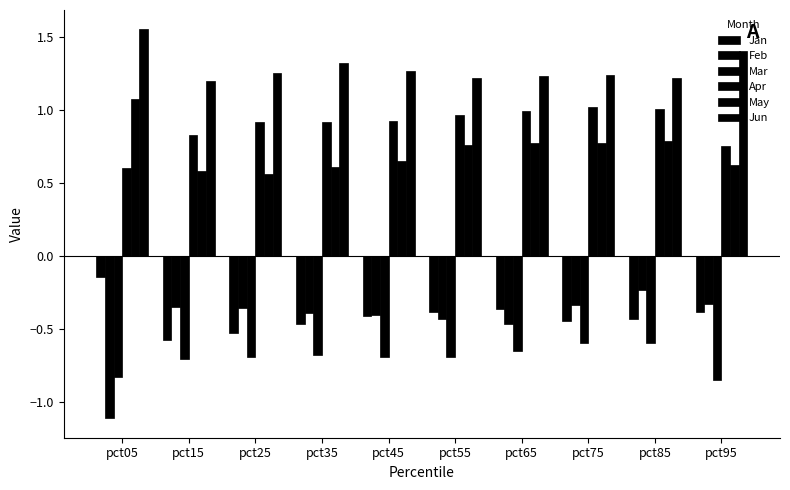

Where is Feb nearest to the value 0?

pct85